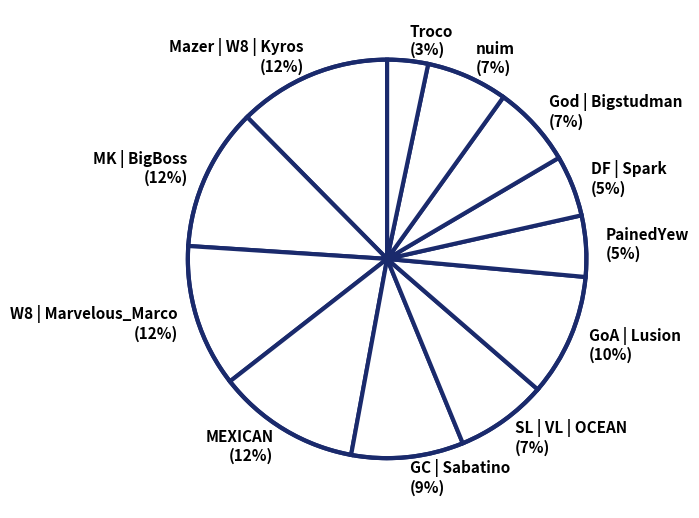

Count the number of slices in the pie.

12